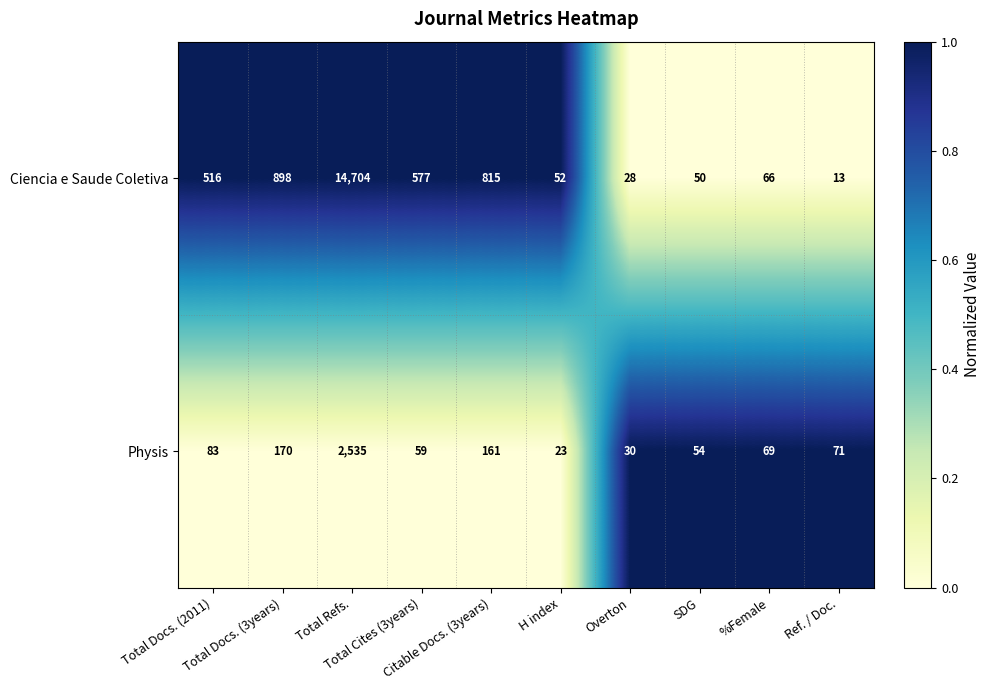

List the series in order of their peak value, highest first.

Ciencia e Saude Coletiva, Physis